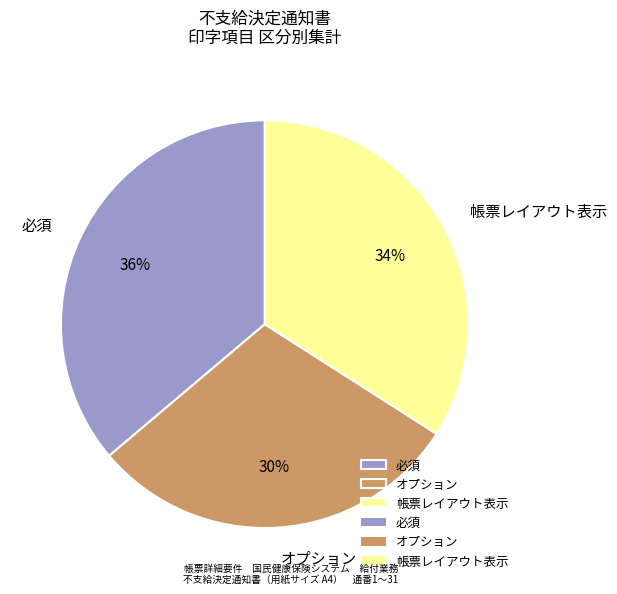

Is 必須 the majority of the pie?

No